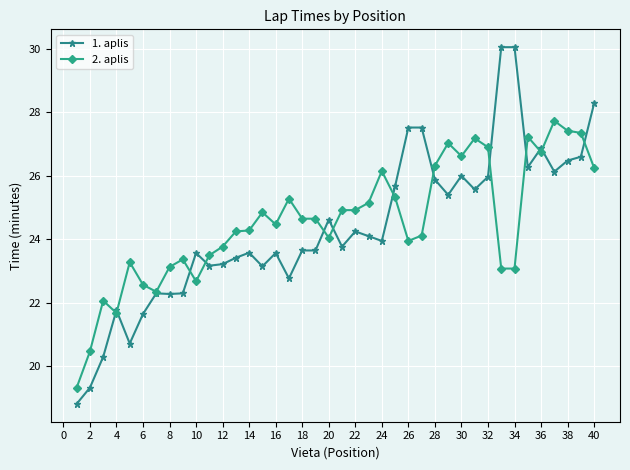

Which series has the widest spread of values?

1. aplis